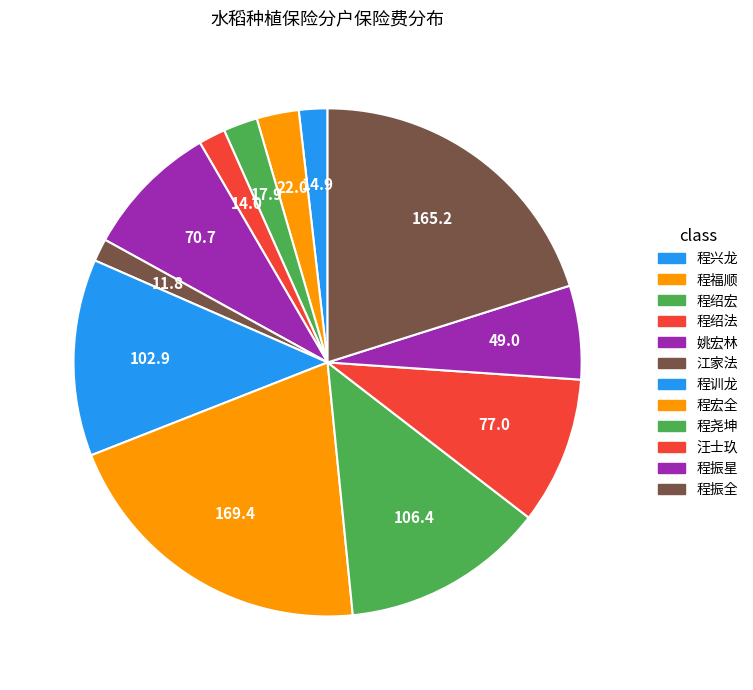

How many segments does this pie chart have?

12